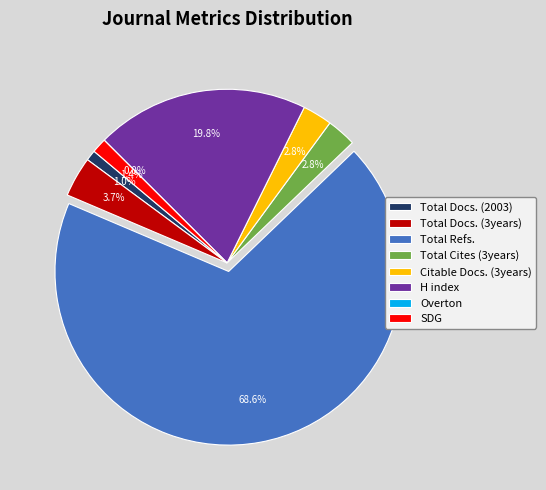

What percentage is NOT represented by SDG?

98.6%